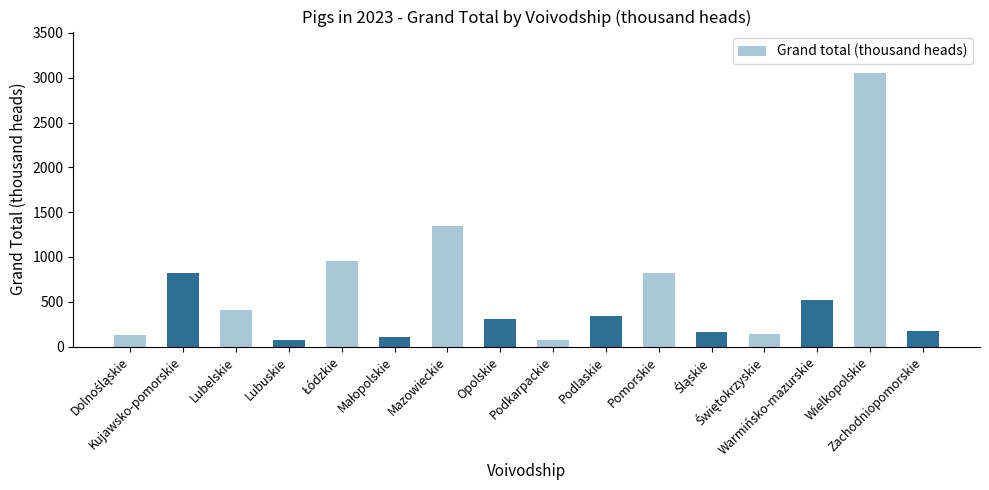

Does the chart contain stacked bars?

No